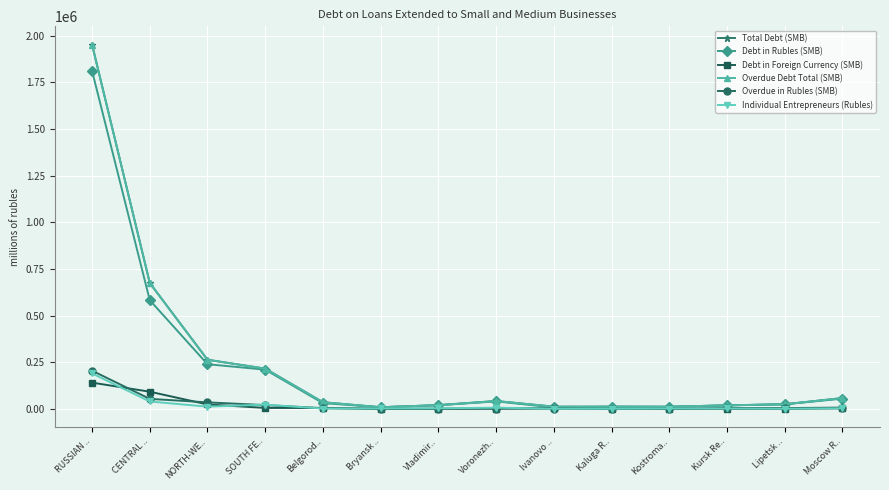

How many data points does each series have?

14